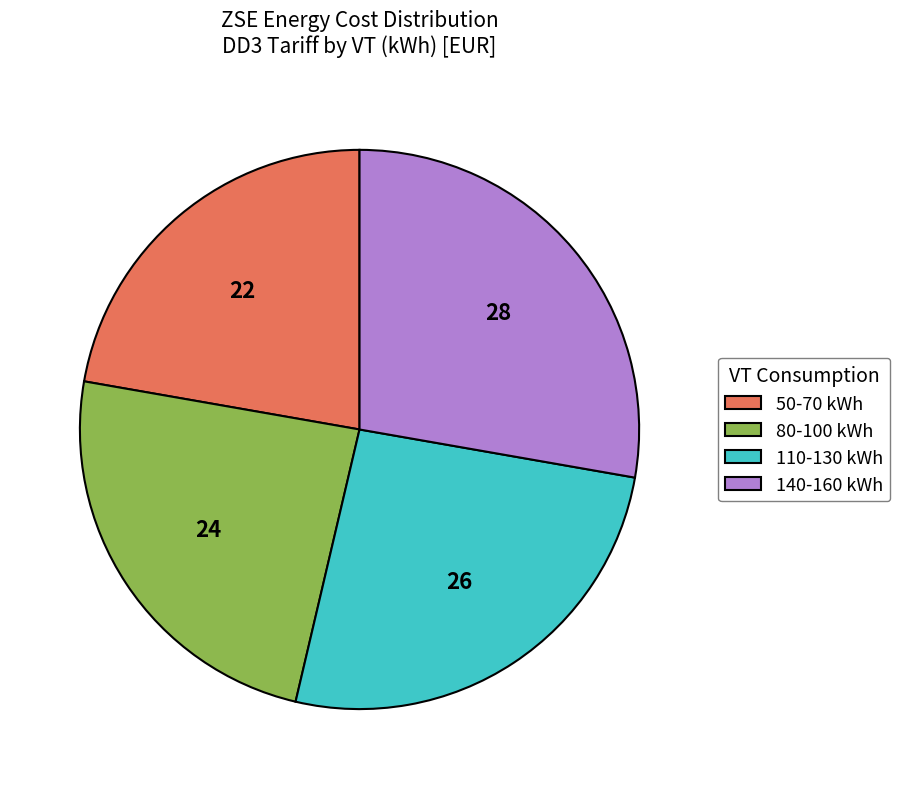

Is it true that 80-100 kWh is 14% of the pie?

False